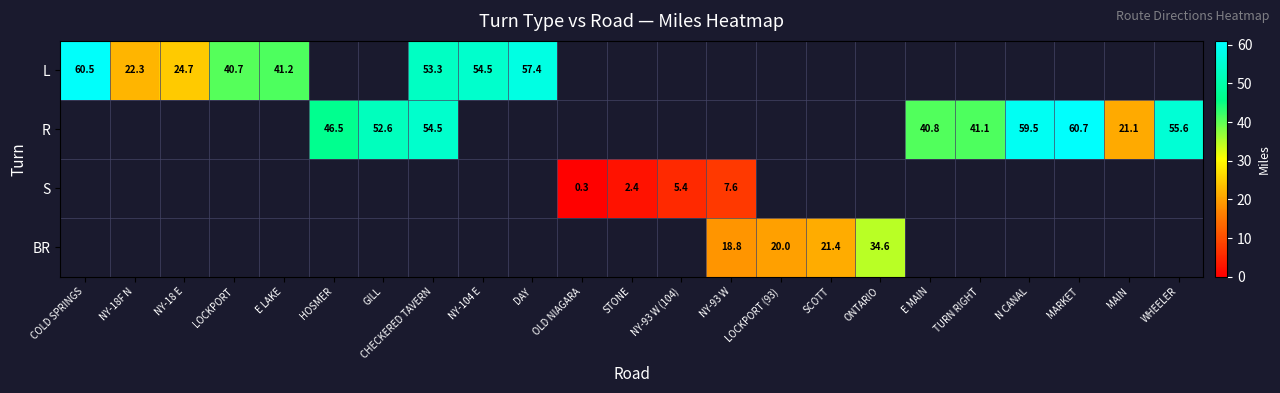

What is the greatest value displayed?

60.7